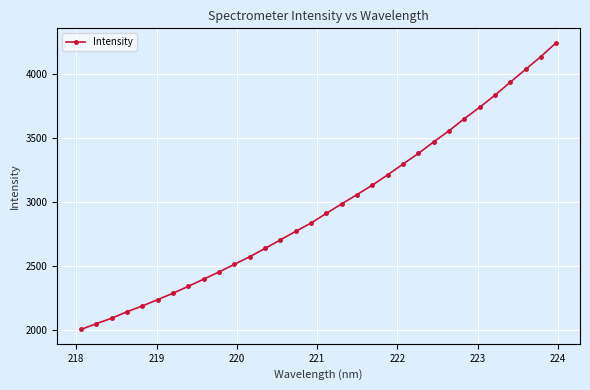

True or false: there are more than 2 points higher than both neighbors.

False